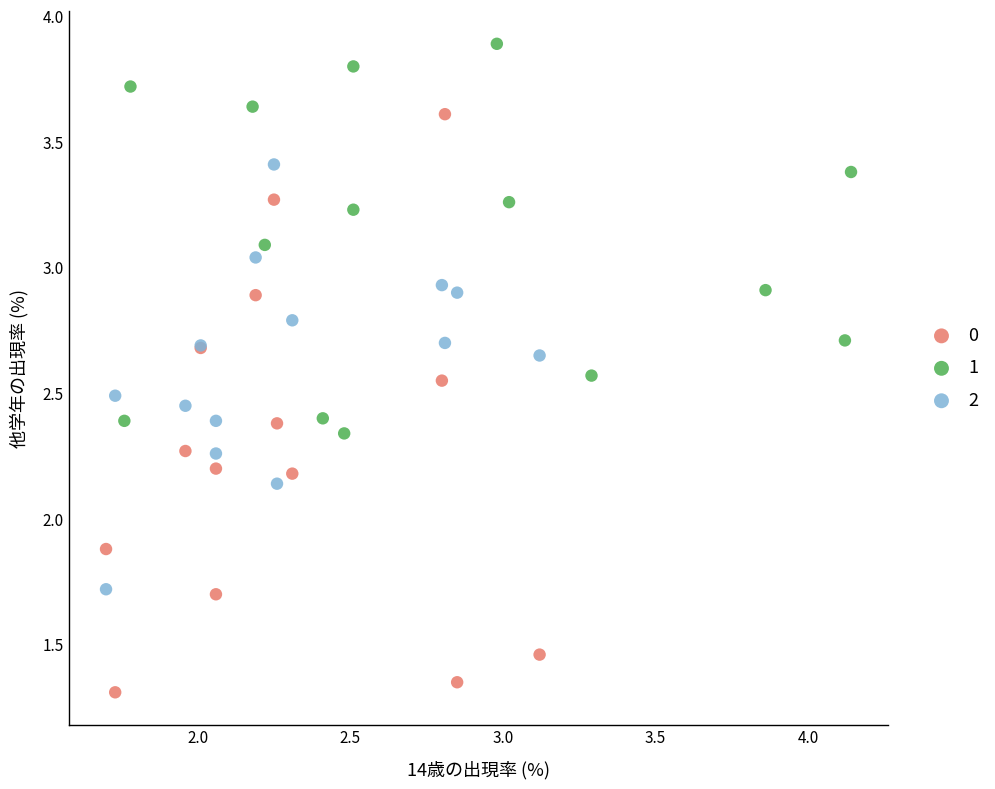

What are all the series names shown in the legend?

0, 1, 2